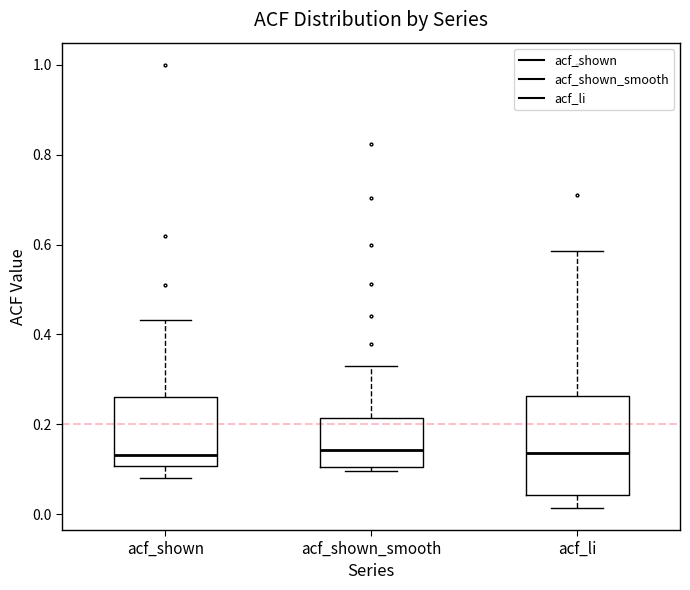

Reading left to right, read every box against the y-axis: the position of its median line, the range the box covers, and the ends of its whiskers. The values are not printed on the chart, so give them approximately, as read against the axis.

acf_shown: median 0.14, box 0.10 to 0.26, whiskers 0.08 to 0.44
acf_shown_smooth: median 0.14, box 0.10 to 0.22, whiskers 0.10 (just below the box's lower edge) to 0.32
acf_li: median 0.14, box 0.04 to 0.26, whiskers 0.02 to 0.58